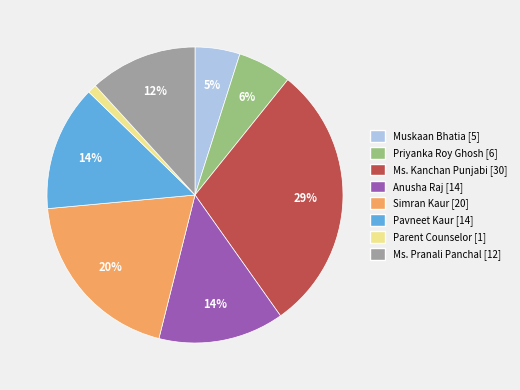

The Parent Counselor [1] slice represents 1% of the pie. True or false?

True